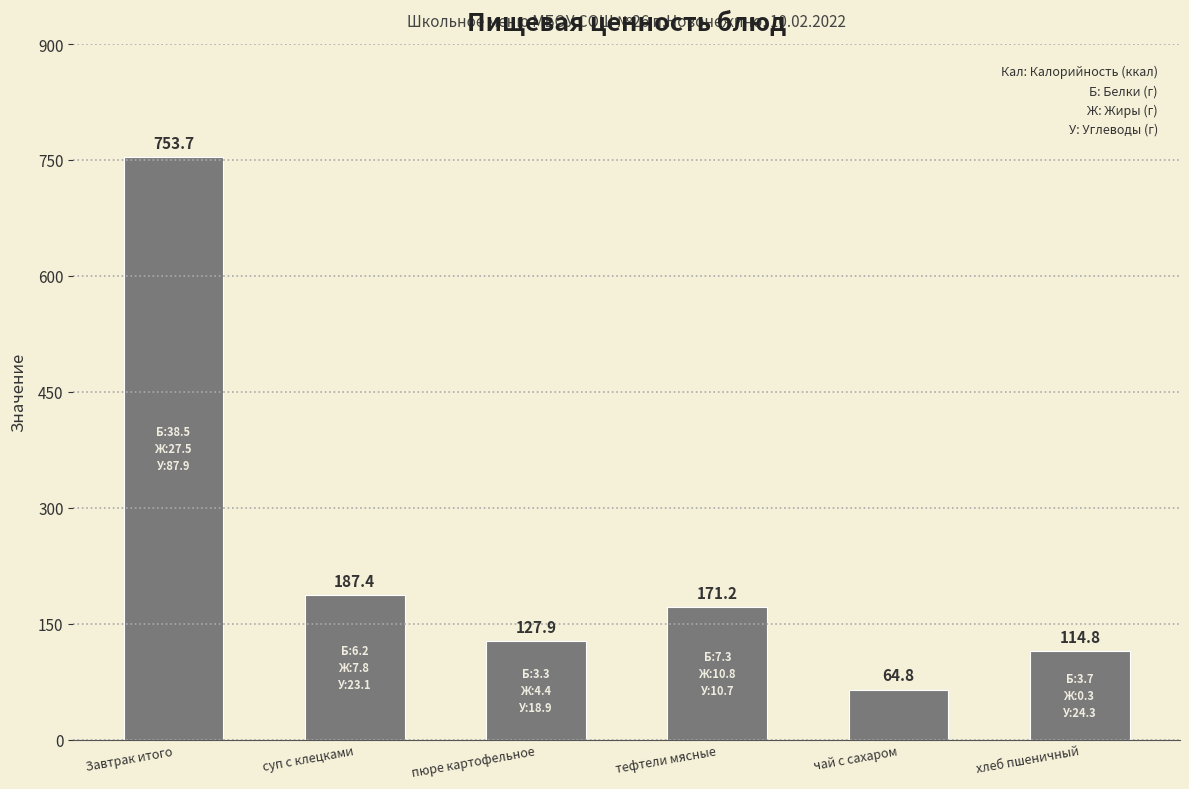

What is the difference between the values at тефтели мясные and пюре картофельное?

43.3